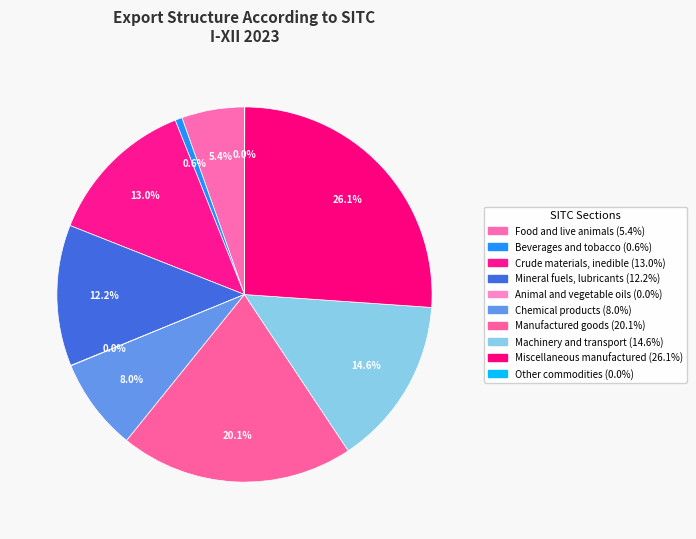

True or false: Manufactured goods accounts for 14% of the total.

False